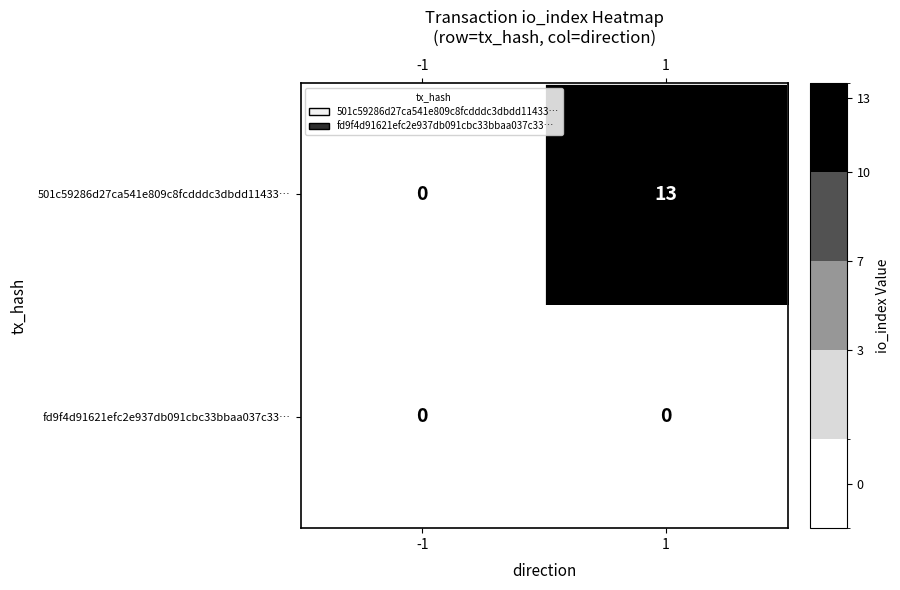

Count the number of data series in this chart.

2